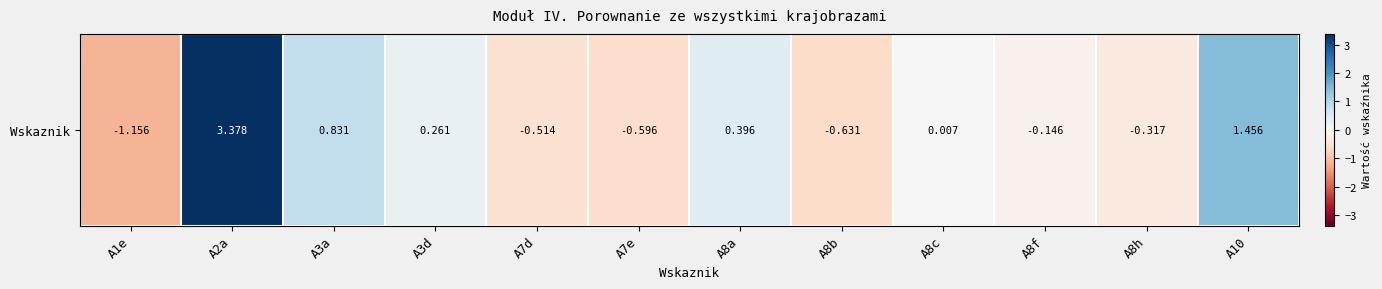

Count the number of data series in this chart.

1